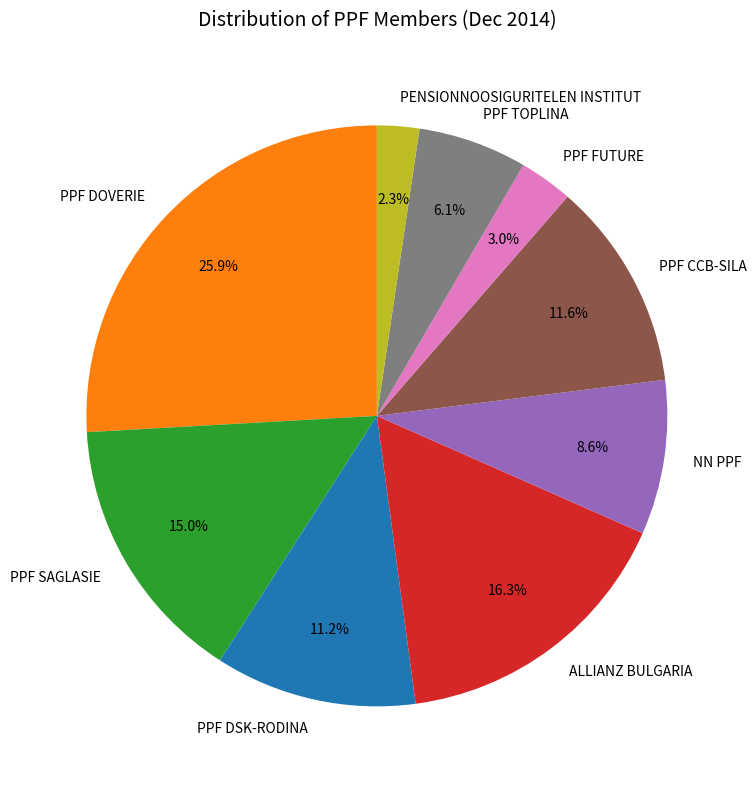

Count the number of slices in the pie.

9